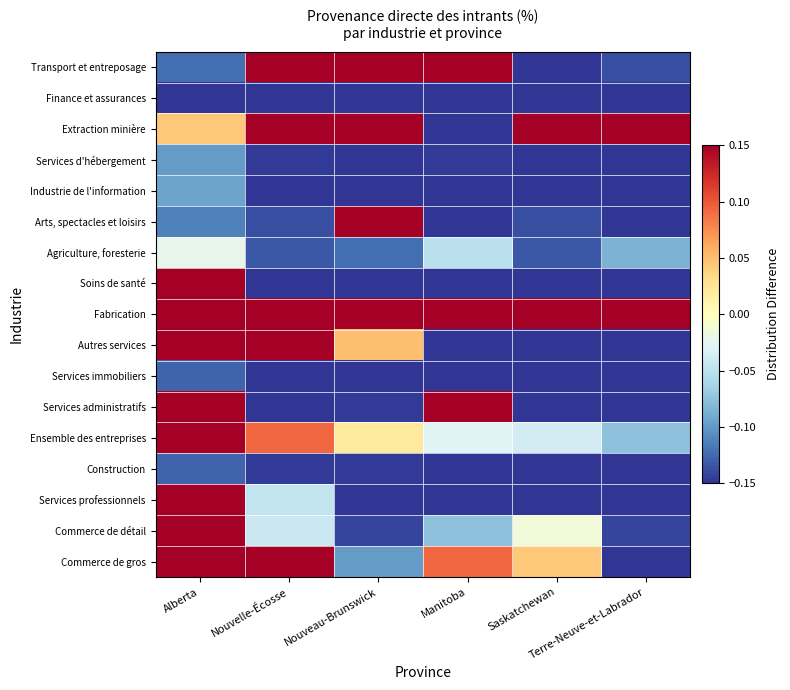

At how many categories does at least one series exceed 0?

6